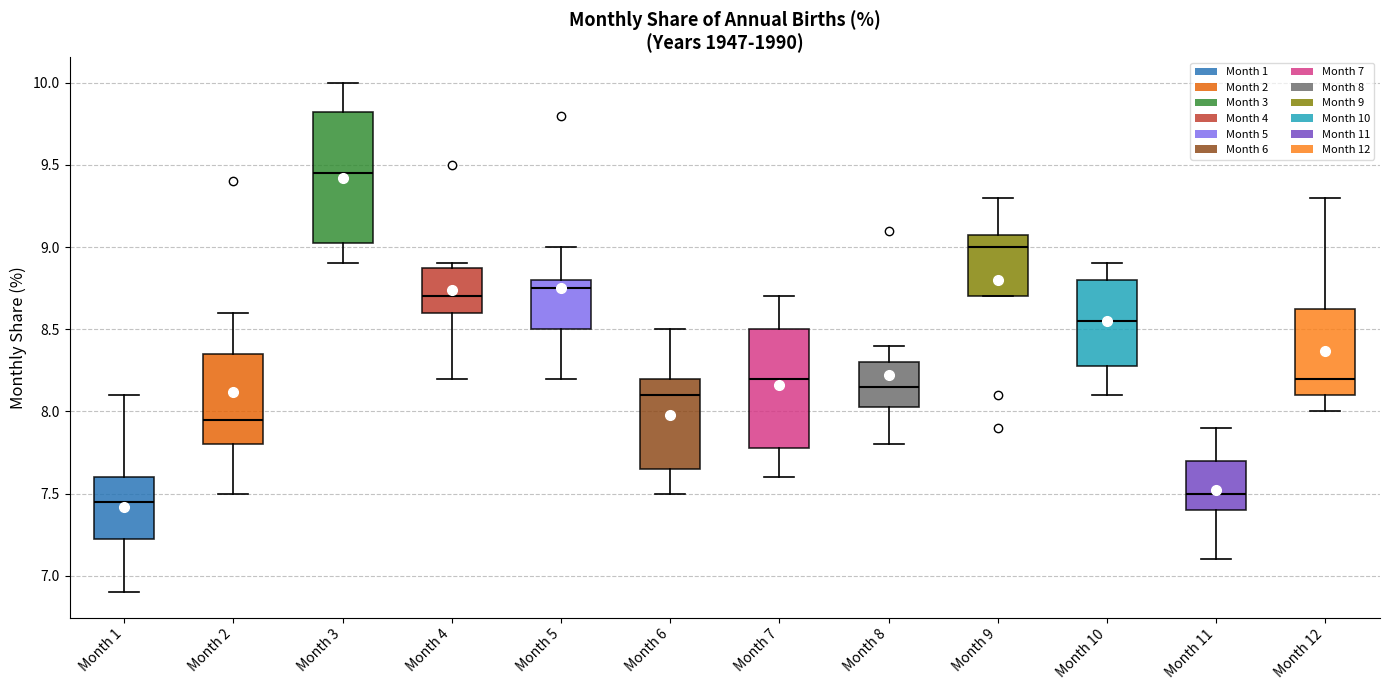

Where is the upper edge of the box for Month 7 on the y-axis? The values are not printed on the chart, so give them approximately, as read against the axis.

8.50